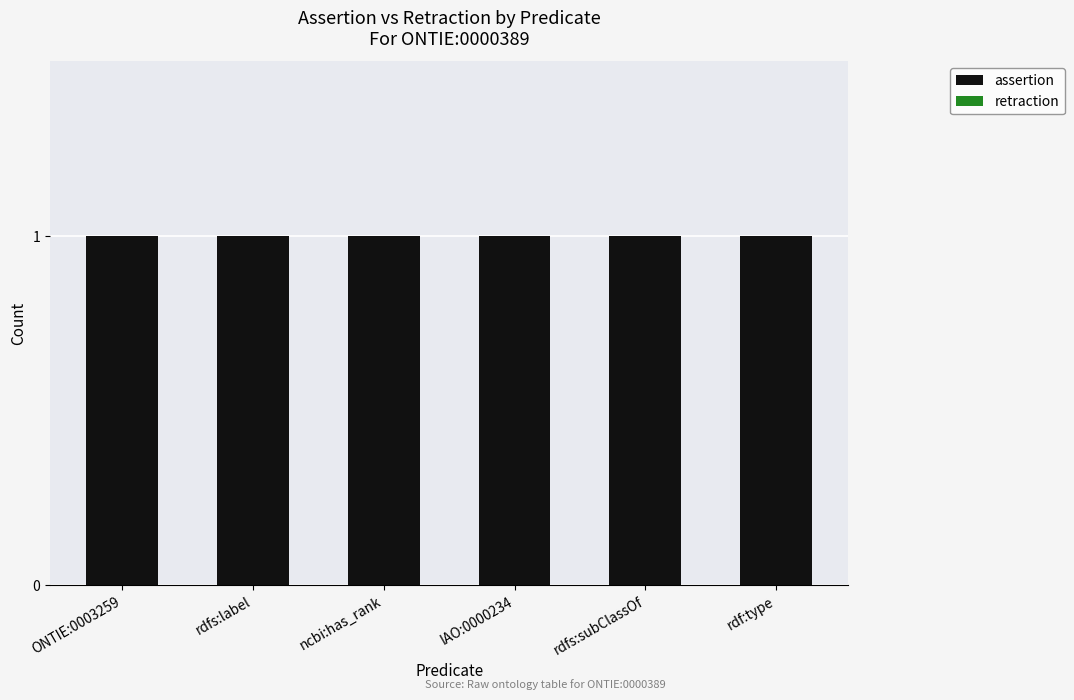

Which series changed the most between rdfs:label and rdf:type?

assertion